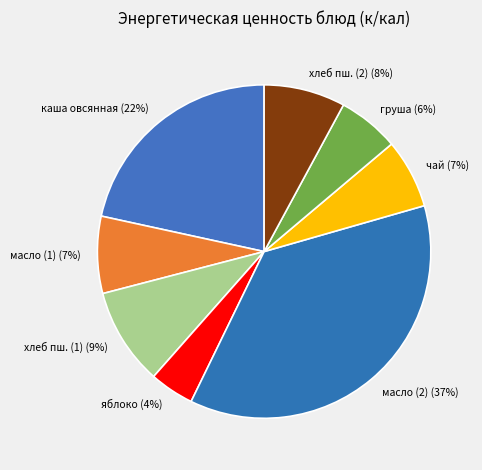

To the nearest percent, what percentage of the pie is яблоко?

4%